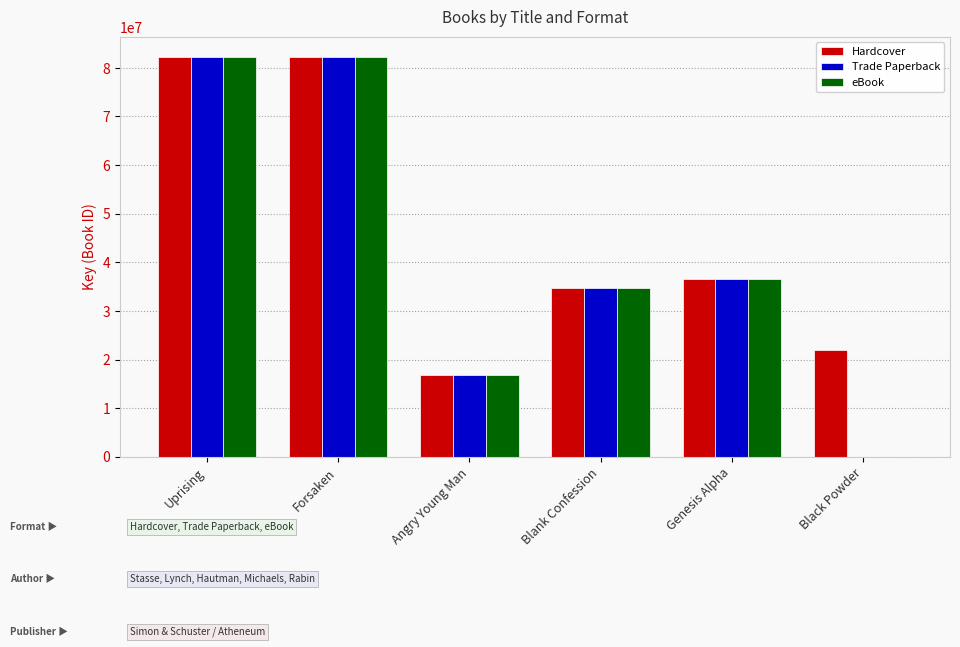

What is the highest value of the Hardcover series?

82291528